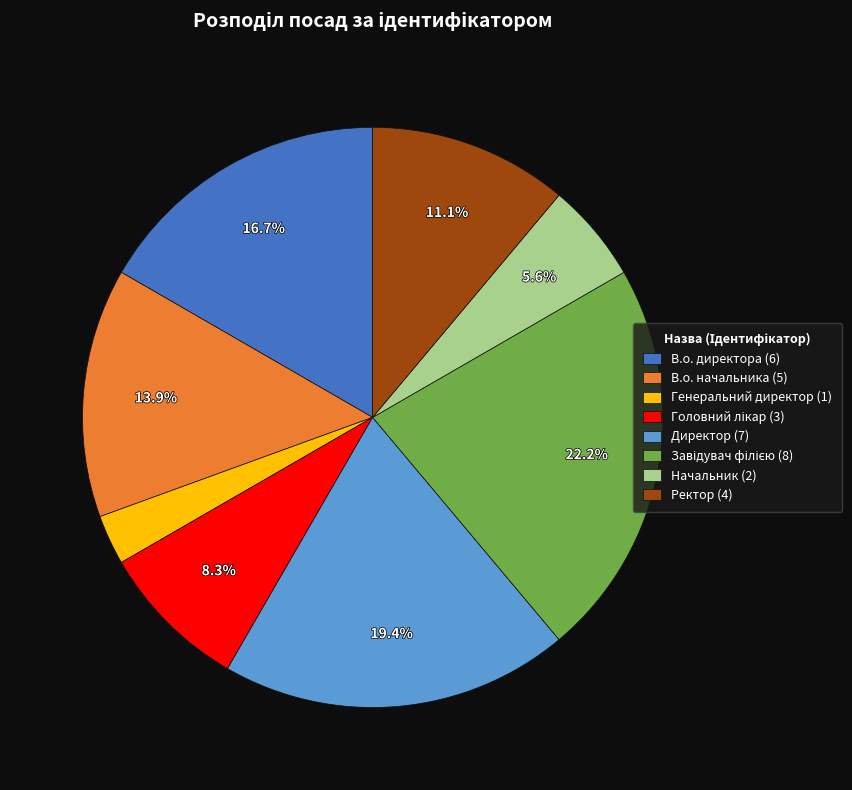

Combined, what portion of the pie is Ректор (4) and В.о. начальника (5)?

25.0%